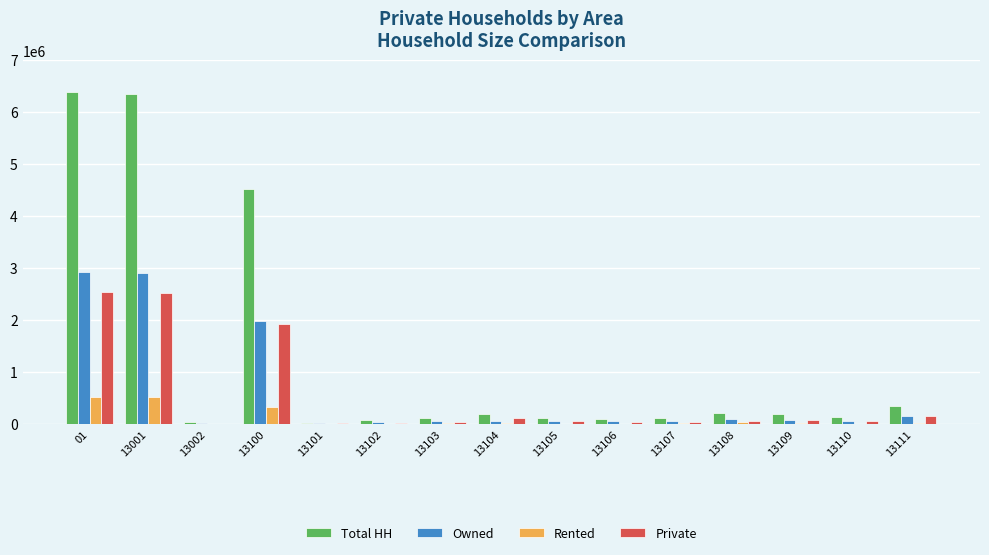

What is the maximum value for Rented?

512620